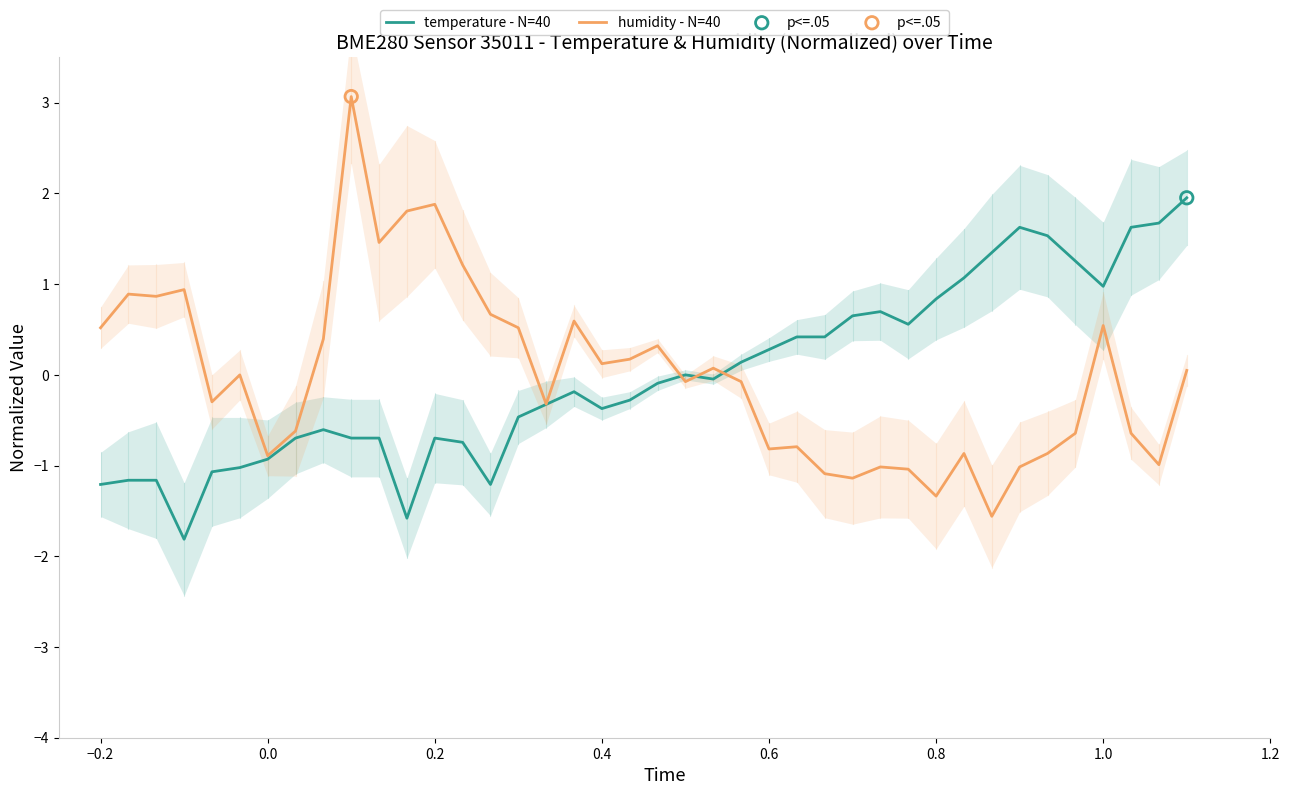

What are all the series names shown in the legend?

temperature - N=40, humidity - N=40